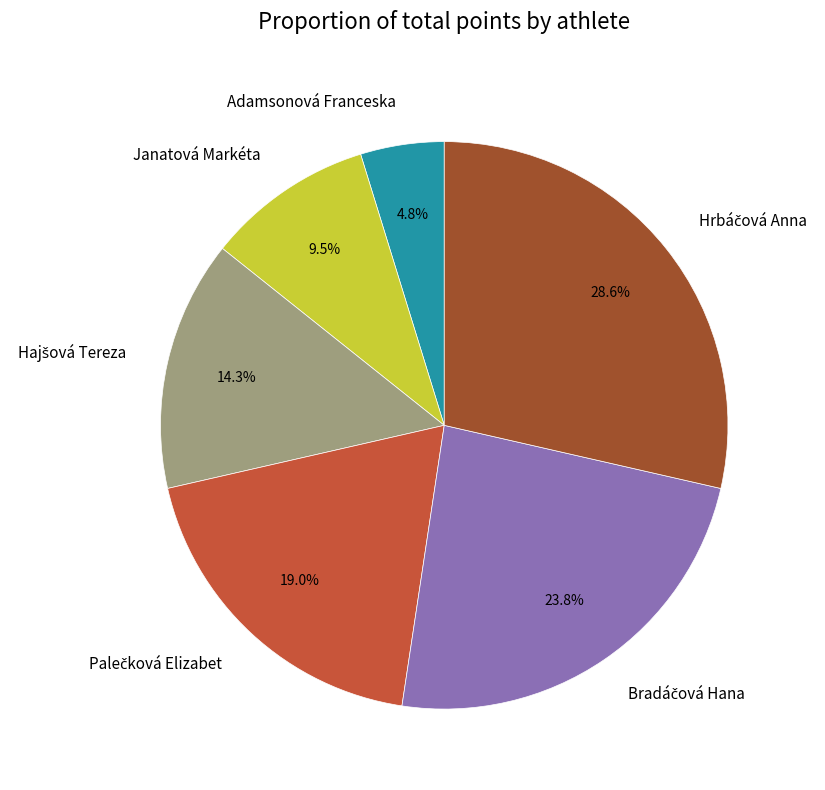

Is there any slice that represents more than half of the pie?

No